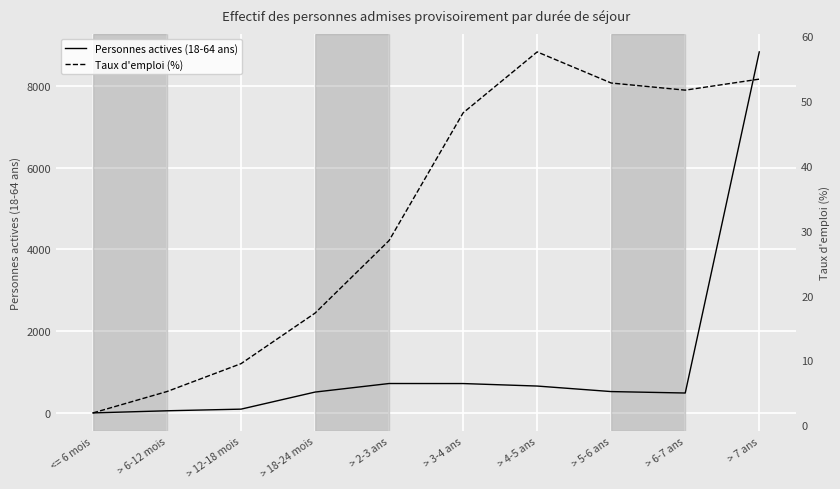

Read the Personnes actives (18-64 ans) value at > 5-6 ans.

529